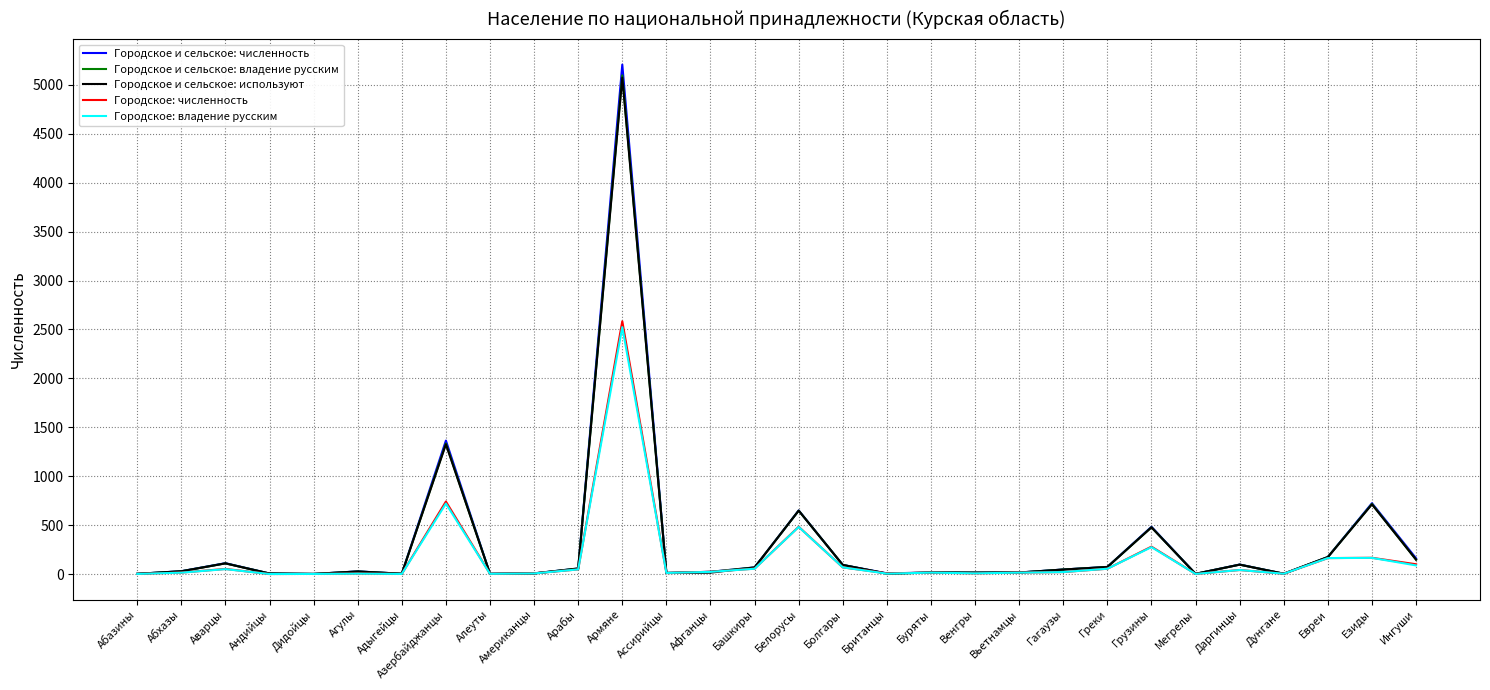

The Городское и сельское: используют series shows 147 at Ингуши. True or false?

True